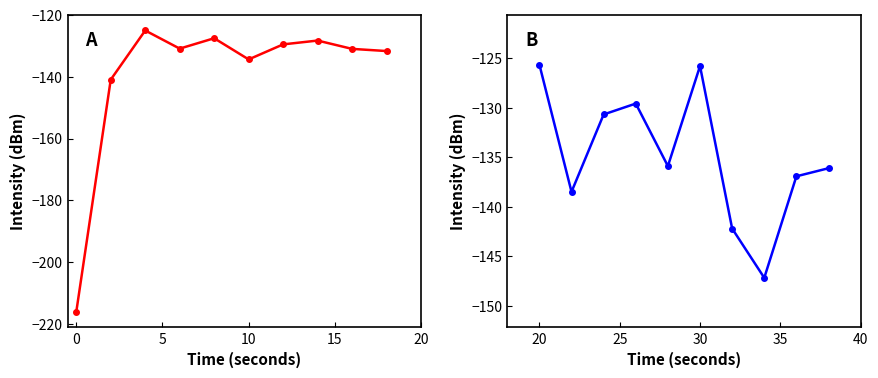

The value of intensity(dBm) (cont.) at 6 is -219.8. True or false?

False